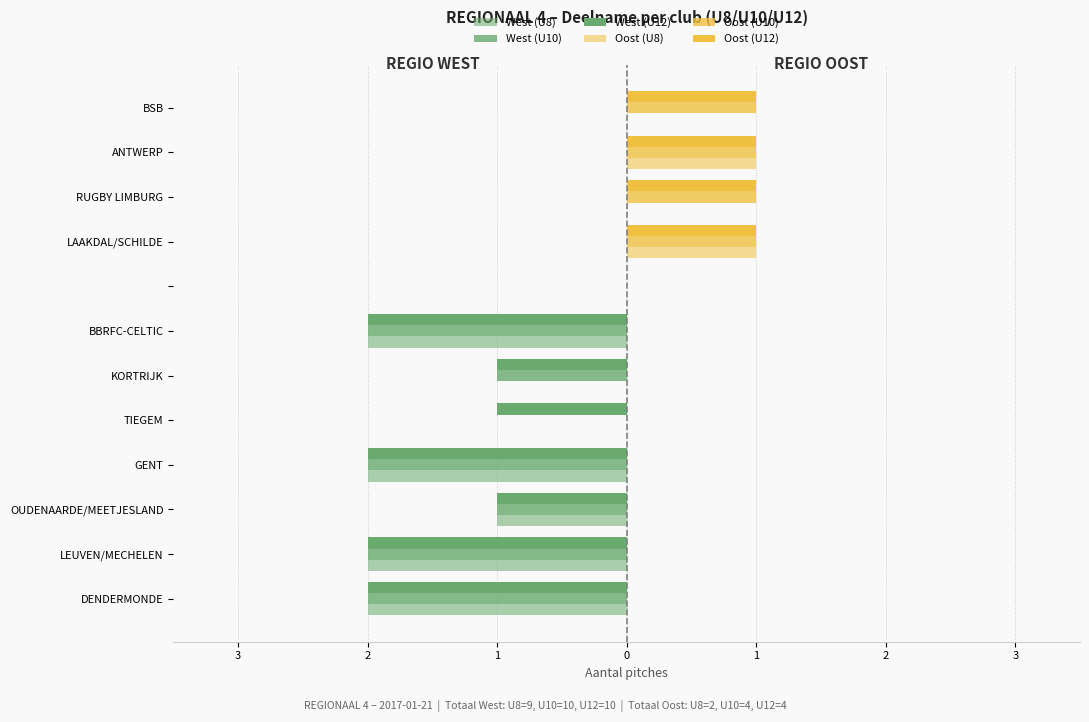

Does the chart contain stacked bars?

No